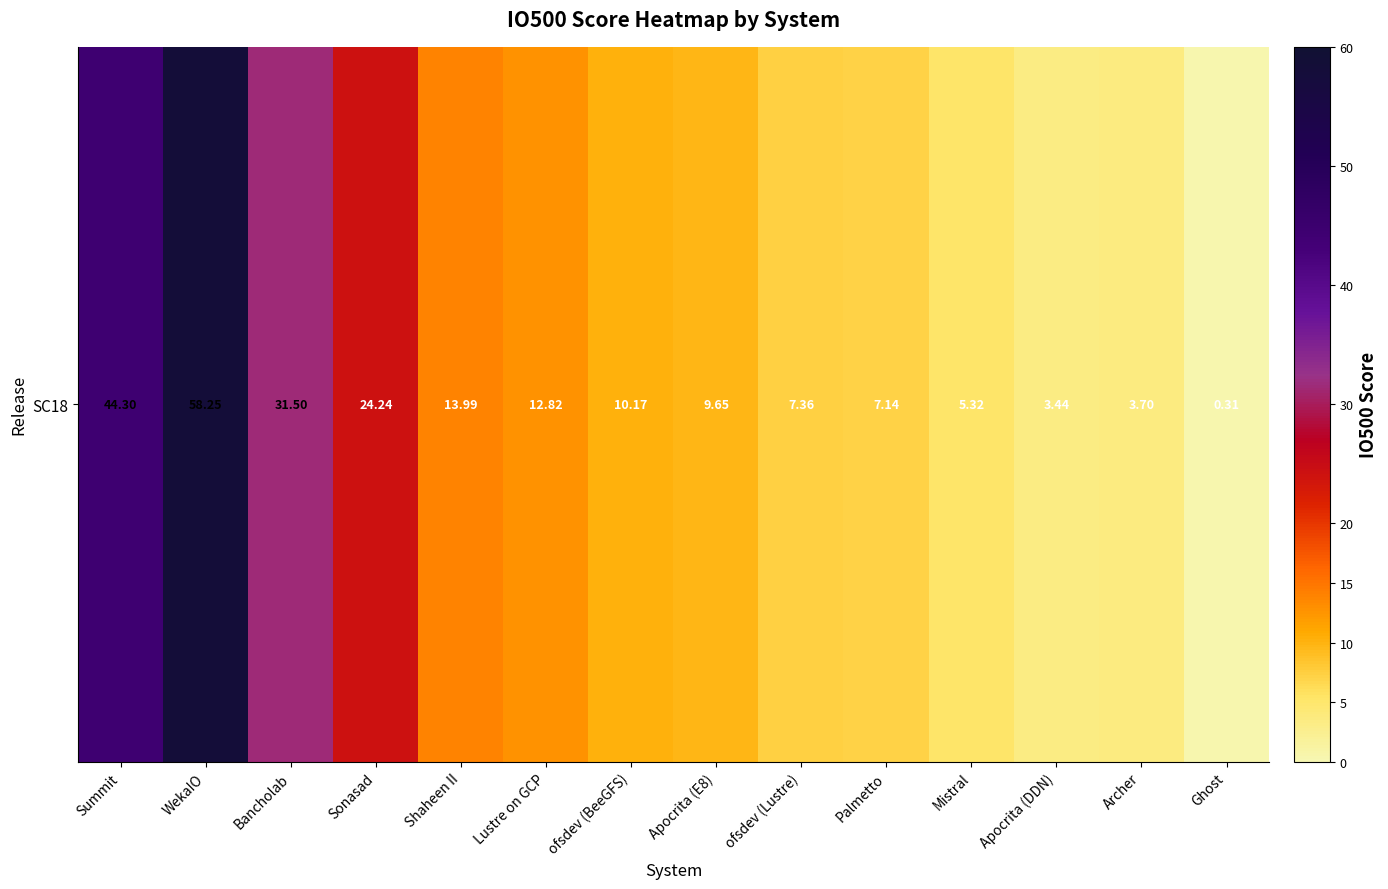

The chart shows a value of 27.8 at Summit. True or false?

False